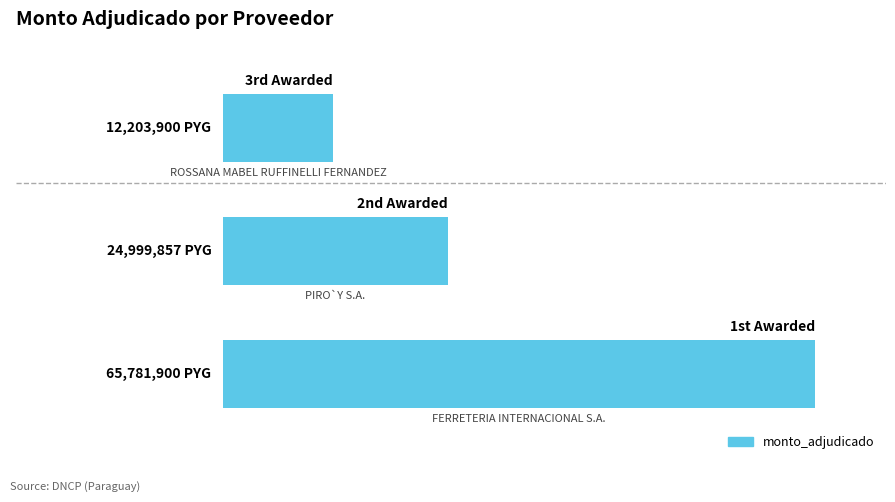

List the labels in order of value, smallest first.

2.0, 1.0, 0.0